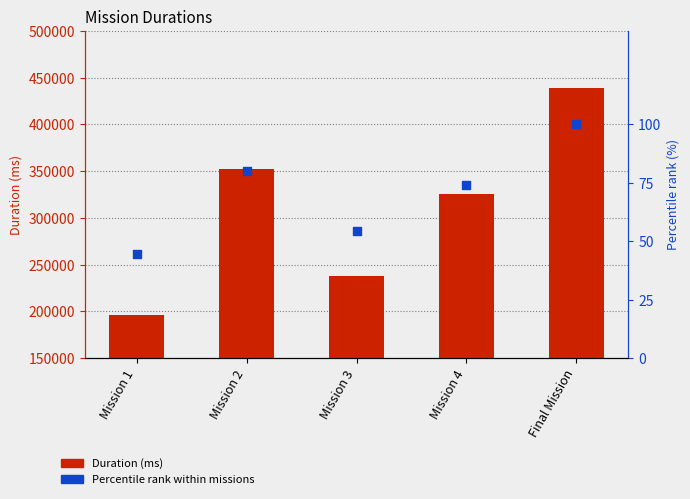

Which series has the largest total across all categories?

Duration (ms)